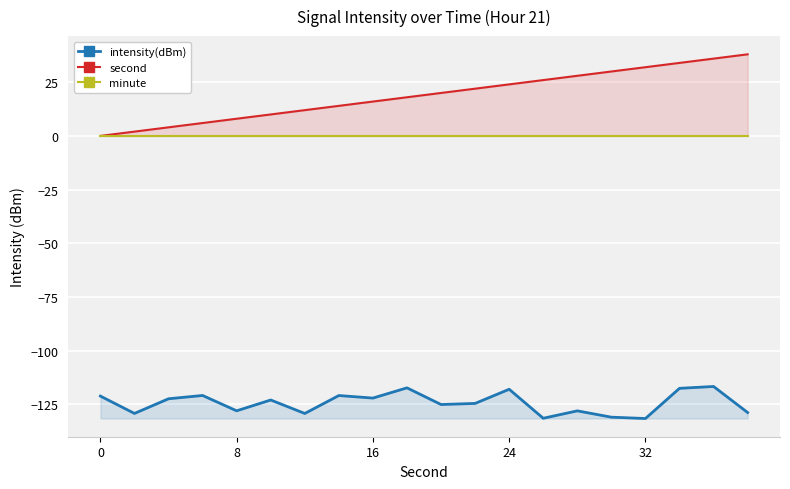

What is the lowest value of the intensity(dBm) series?

-131.6